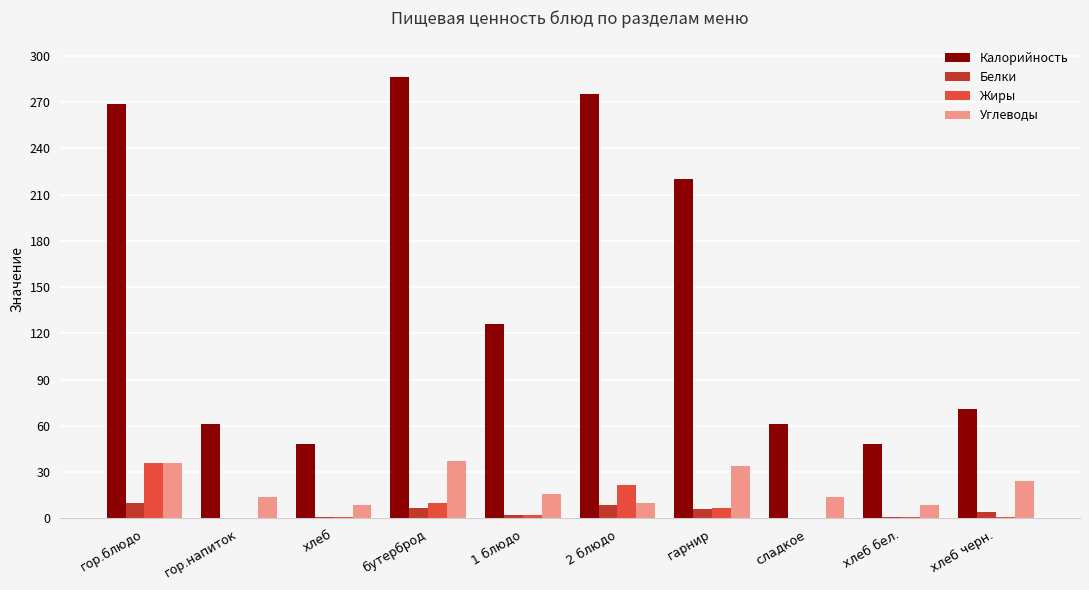

Read the Калорийность value at бутерброд.

286.0